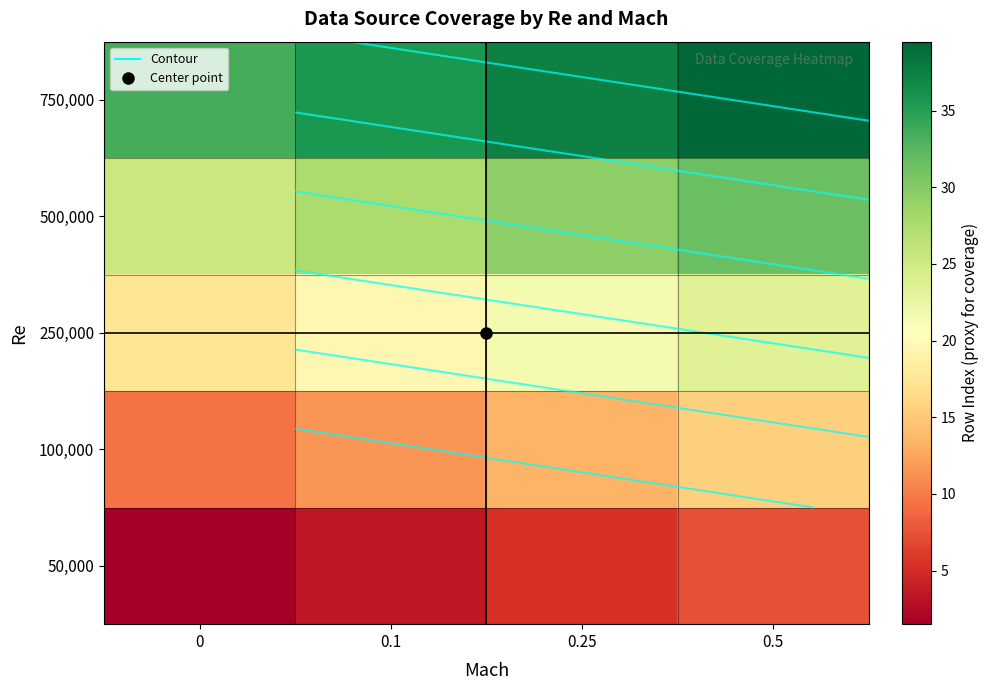

What is the lowest value of the 750,000 series?

33.5